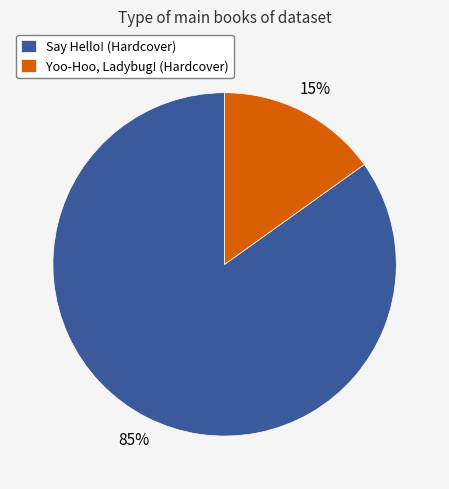

Count the number of slices in the pie.

2